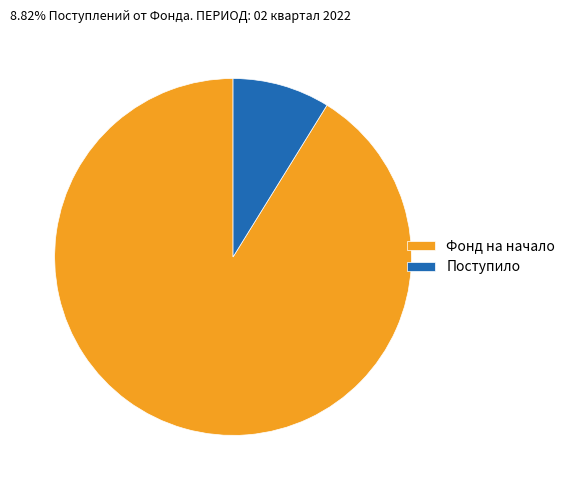

What is the largest slice in the pie chart?

Фонд на начало